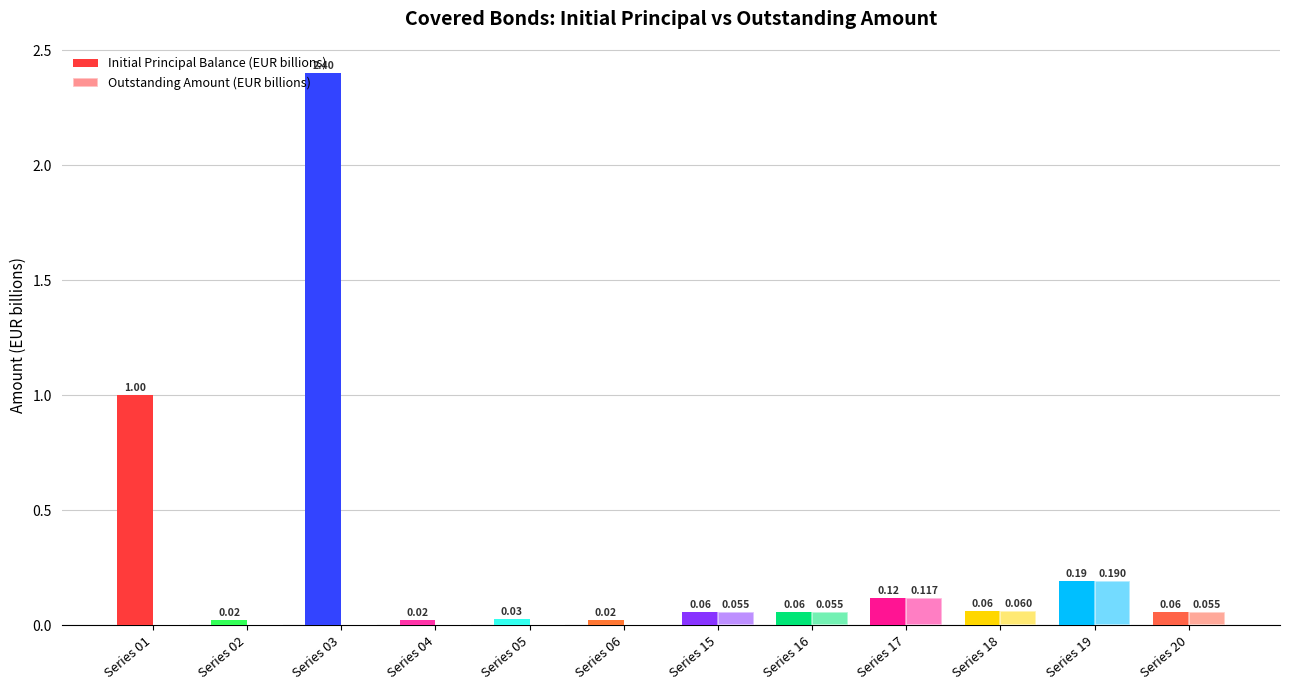

How many categories are shown in the chart?

12